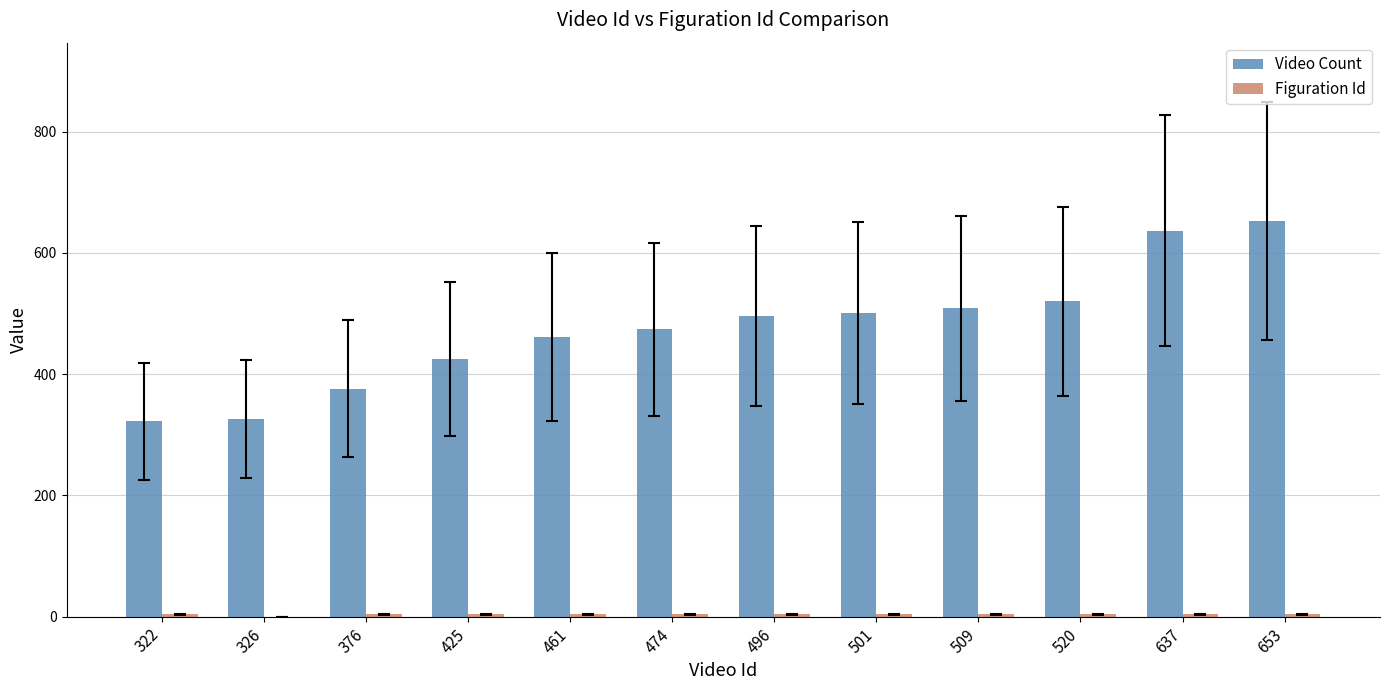

What is the sum of all Video Count values?

5700